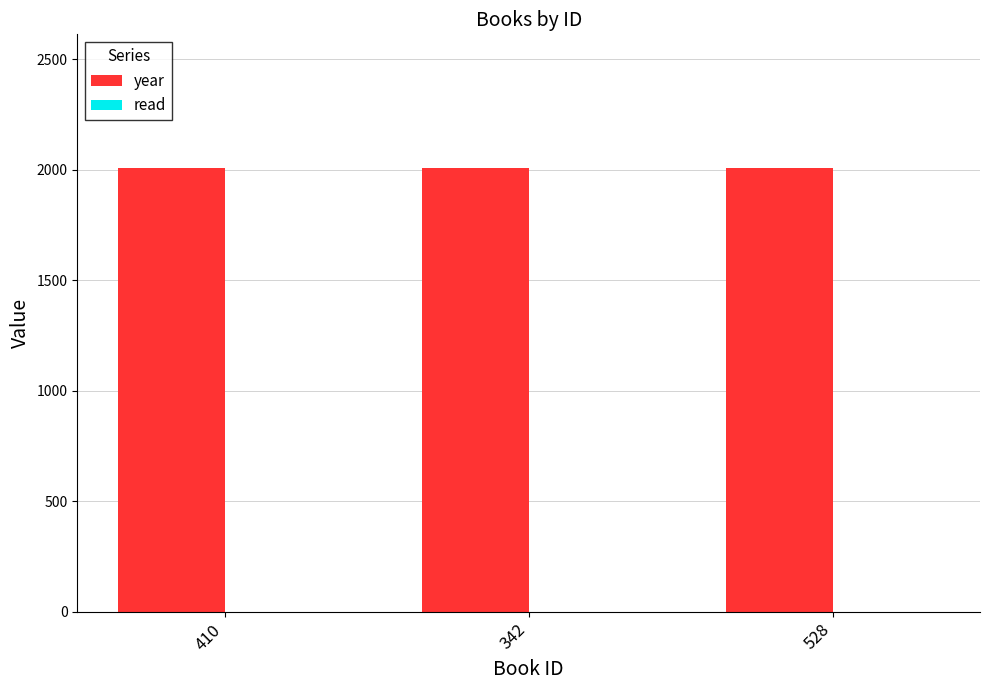

Which series has the largest total across all categories?

year